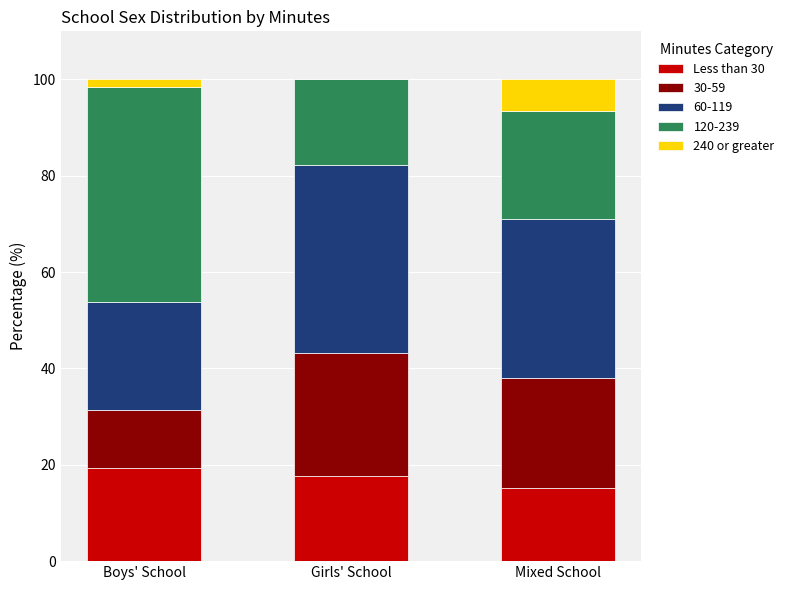

Between Boys' School and Mixed School, which is larger?

Boys' School